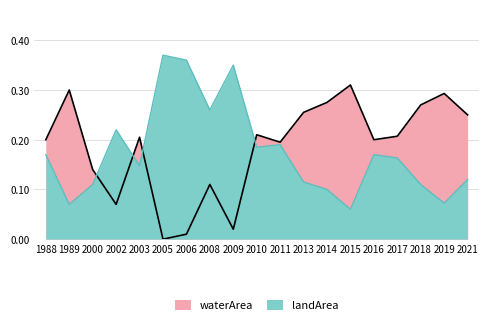

After their last crossing, which series has the higher values: landArea or waterArea?

waterArea